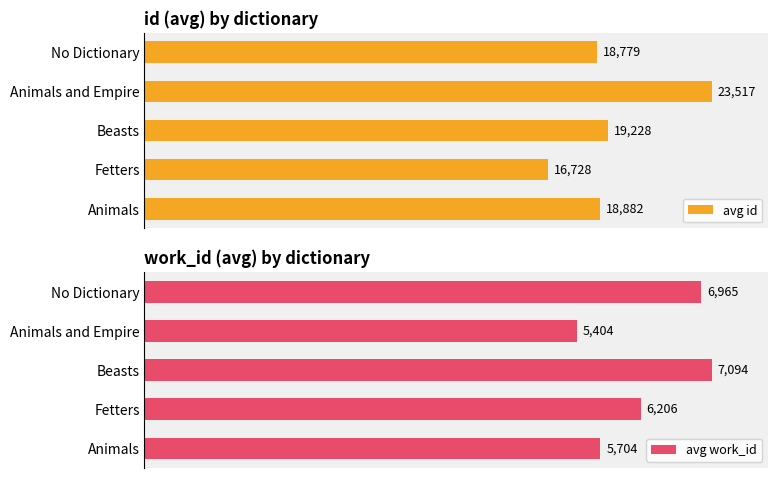

What are all the series names shown in the legend?

avg id, avg work_id